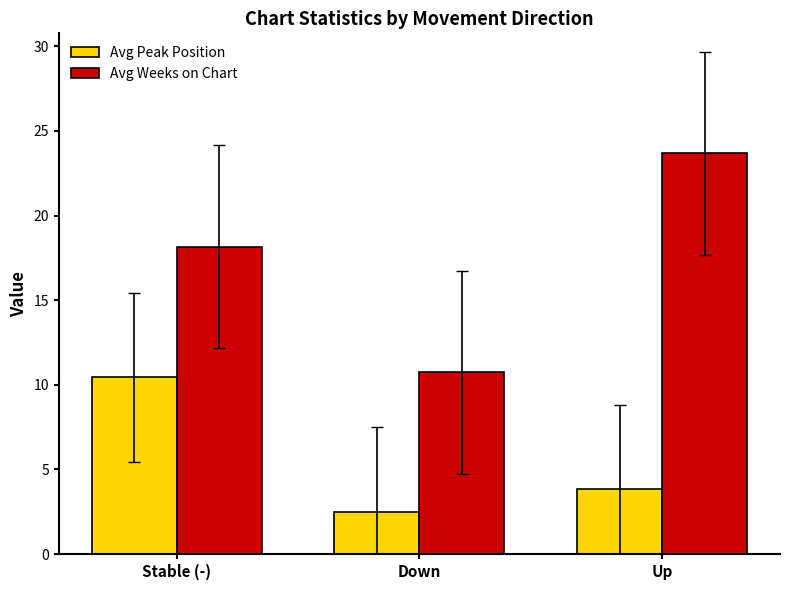

How many data points does each series have?

3